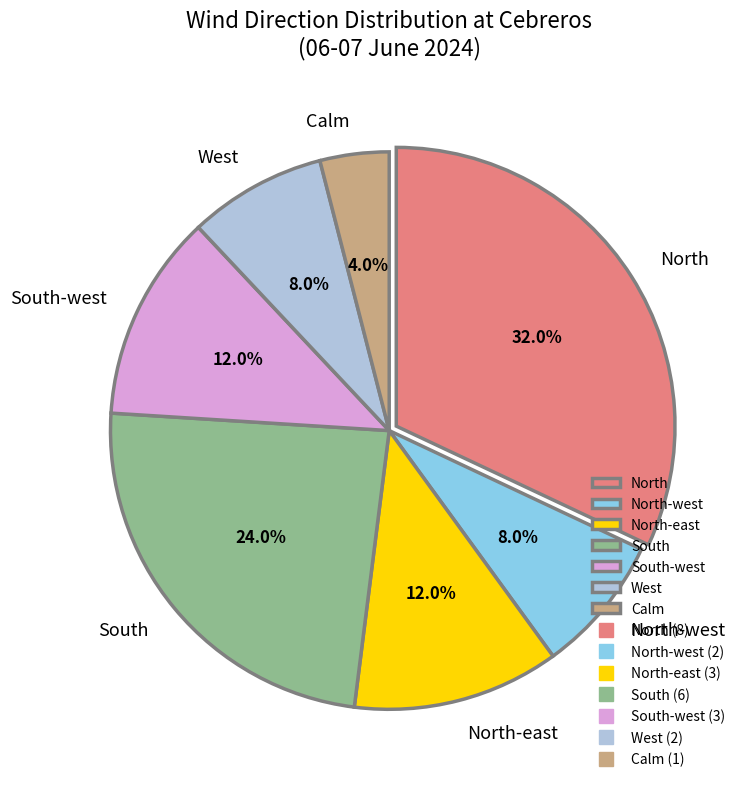

Which has a higher value, South-west or South?

South